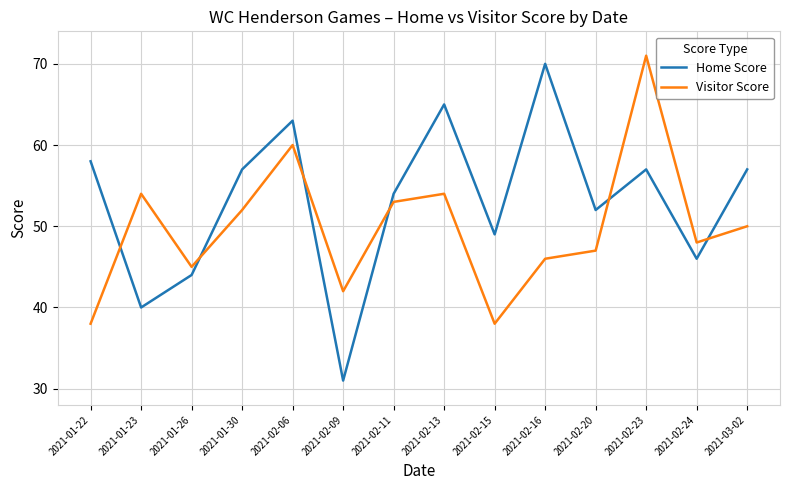

What is the difference between the second highest and minimum values in the Home Score series?

34